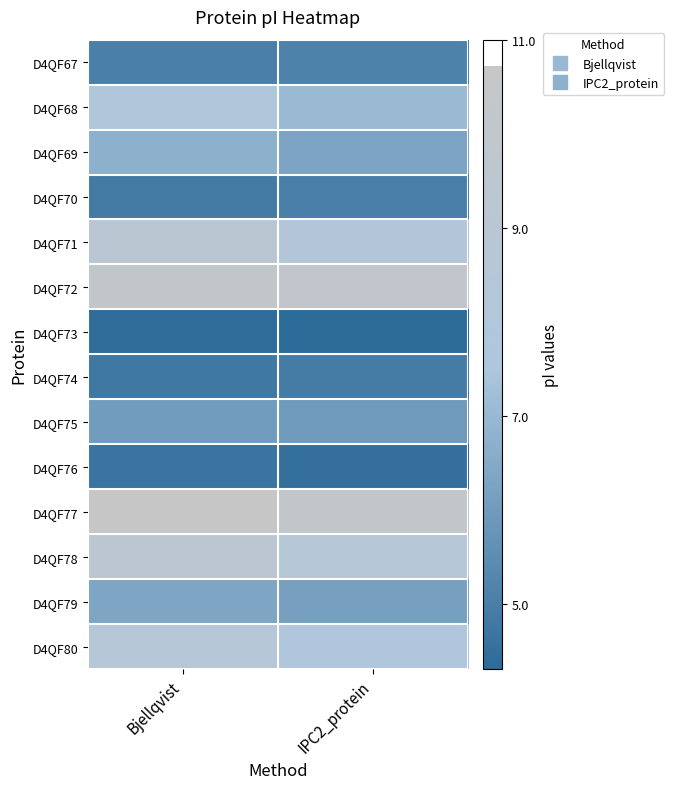

What is the difference between the highest and lowest values at Bjellqvist?

6.4